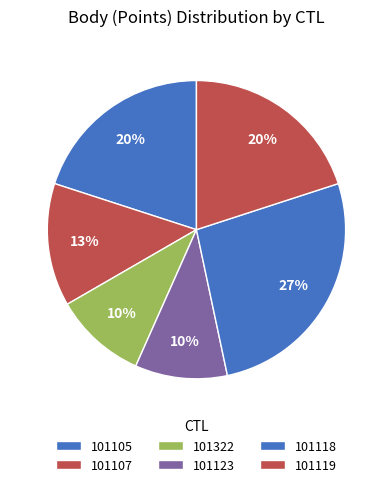

To the nearest percent, what portion does 101105 represent?

20%